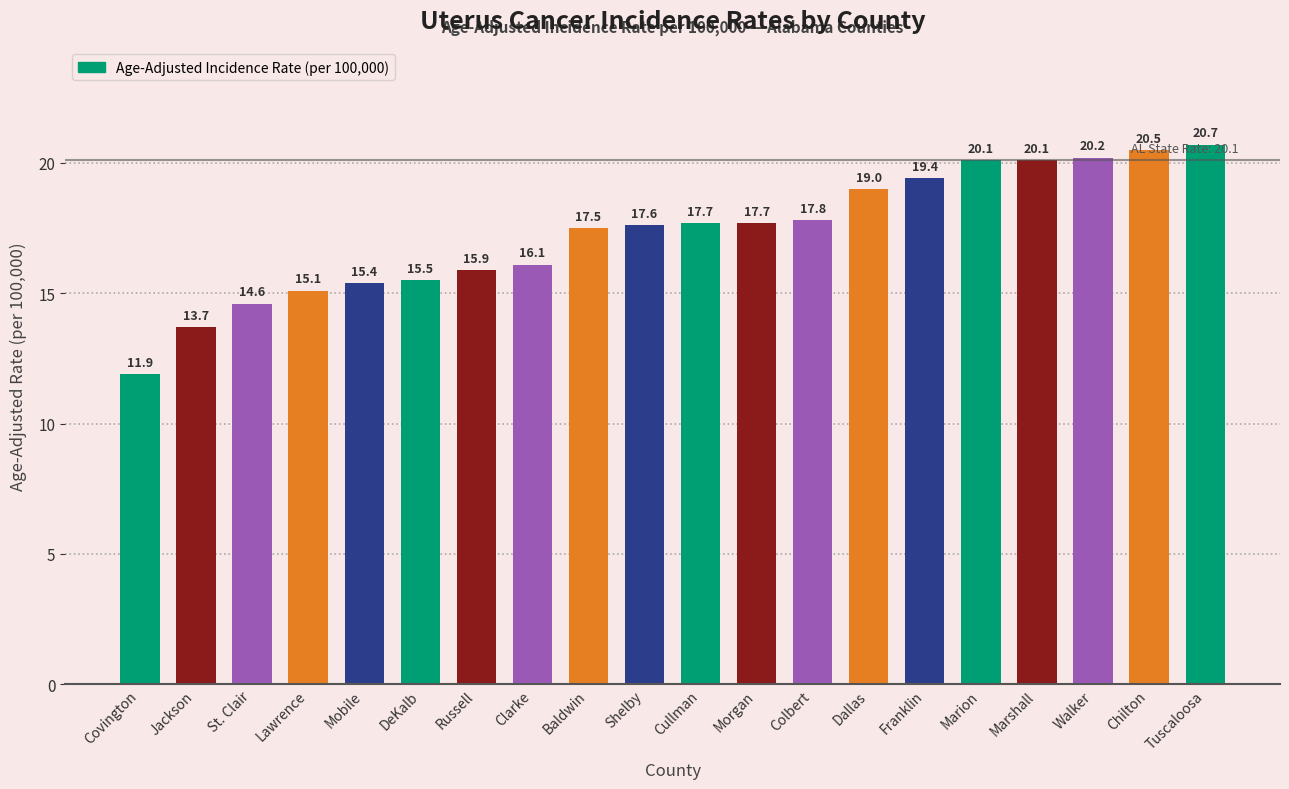

What is the average value?

17.3